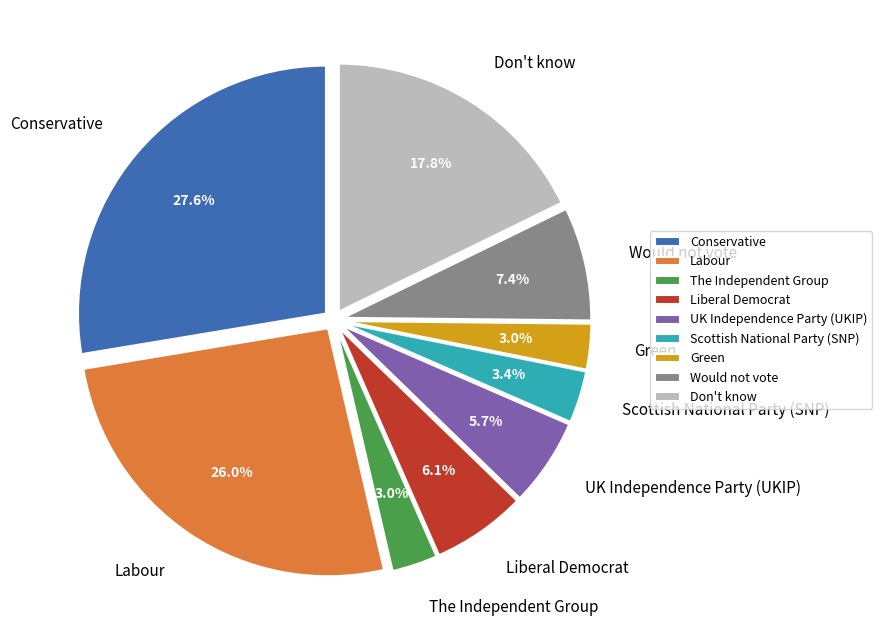

True or false: Conservative accounts for 37% of the total.

False